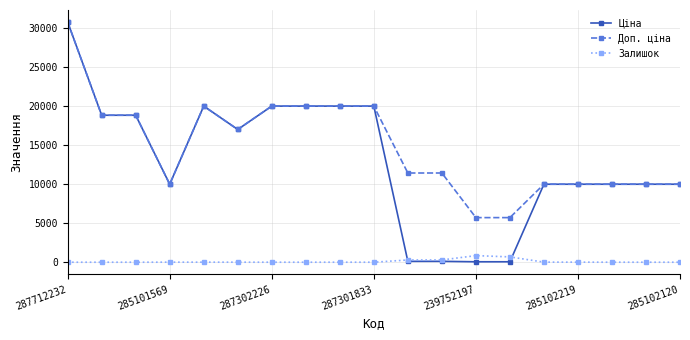

At how many categories does at least one series exceed 15796?

9